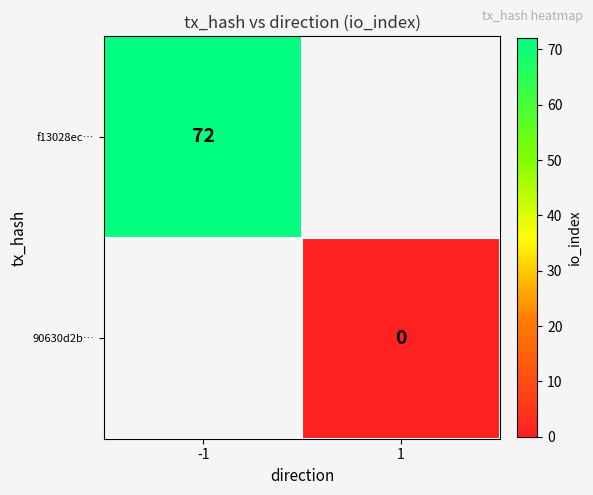

True or false: f13028ec… has a value of 34 at -1.

False